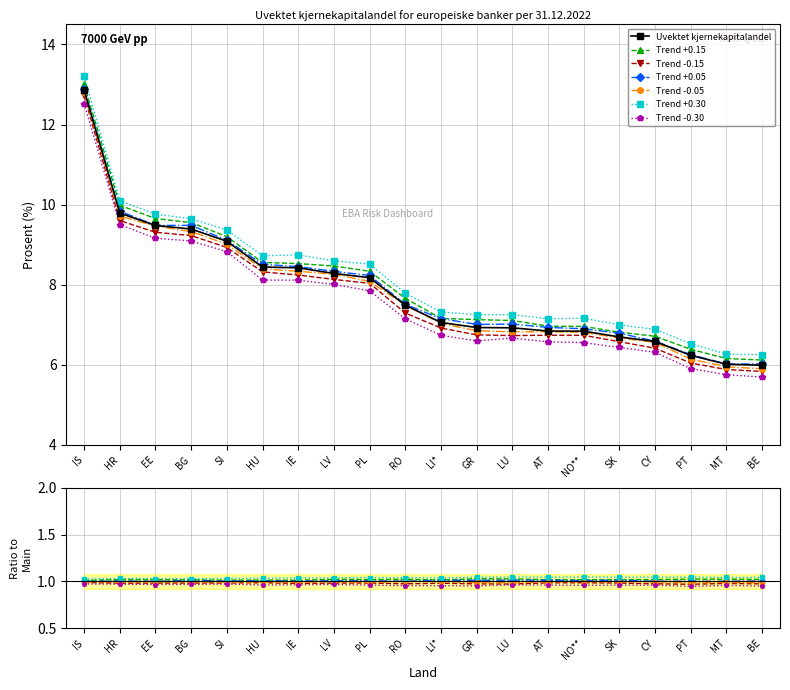

Reading left to right, list all the values displayed in this chart.

IS=12.9	HR=9.8	EE=9.5	BG=9.4	SI=9.1	HU=8.4	IE=8.4	LV=8.3	PL=8.2	RO=7.5	LI*=7.1	GR=6.9	LU=6.9	AT=6.8	NO**=6.8	SK=6.7	CY=6.6	PT=6.2	MT=6.0	BE=6.0